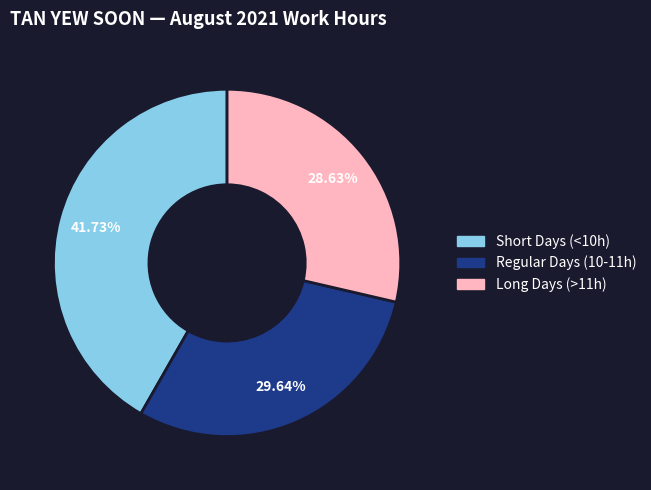

Does any single category account for the majority?

No